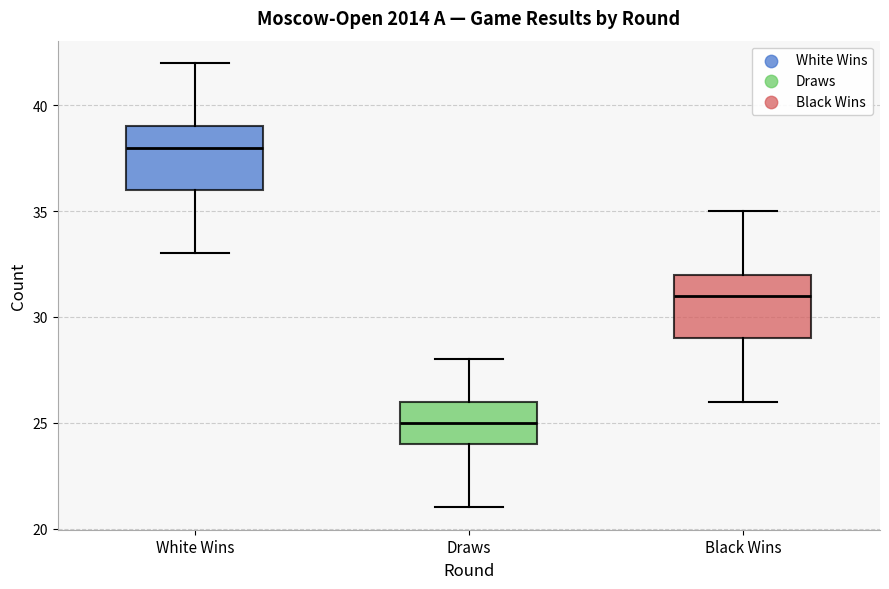

Reading left to right, transcribe this box plot: for each box, give where its median line is, the range the box spans, and where its two whiskers end, as read against the y-axis. The values are not printed on the chart, so give them approximately, as read against the axis.

White Wins: median 38, box 36 to 39, whiskers 33 to 42
Draws: median 25, box 24 to 26, whiskers 21 to 28
Black Wins: median 31, box 29 to 32, whiskers 26 to 35